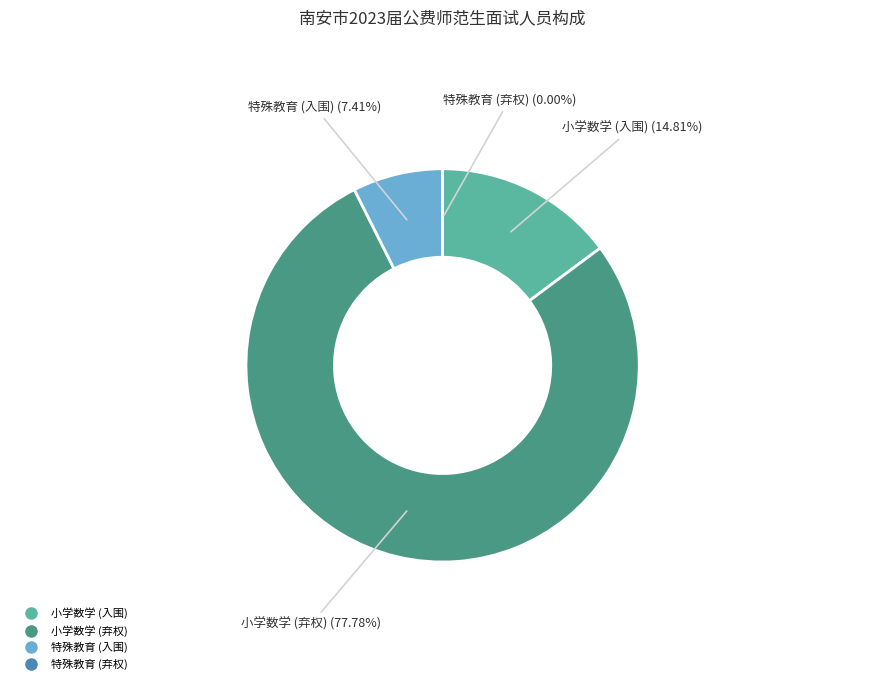

How many segments does this pie chart have?

2